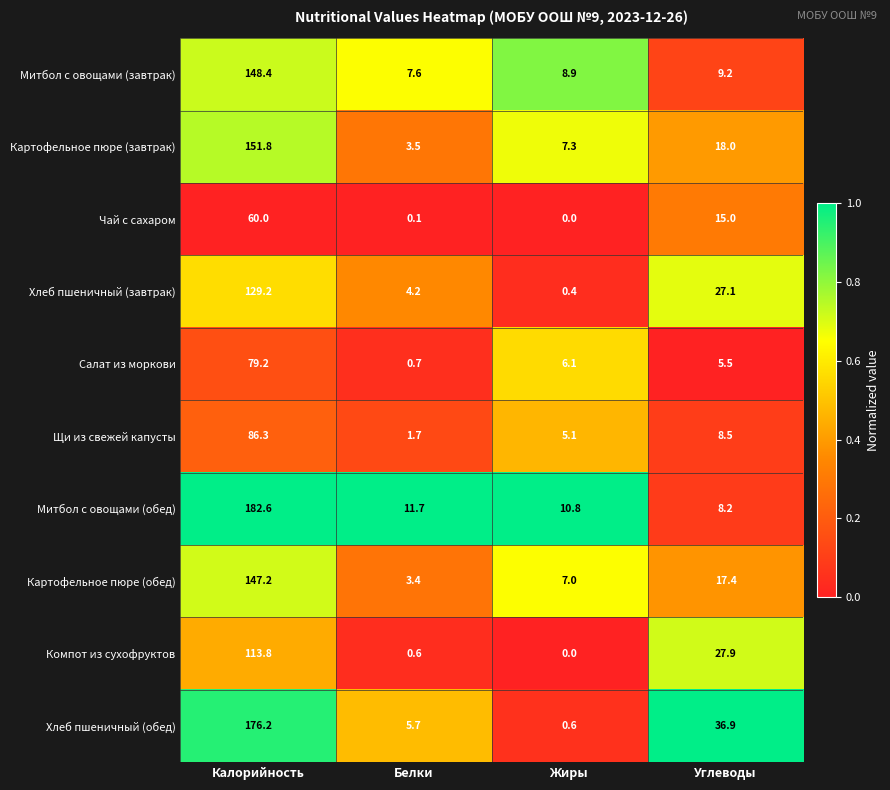

What is the difference between the second highest and second lowest values in the Щи из свежей капусты series?

3.4